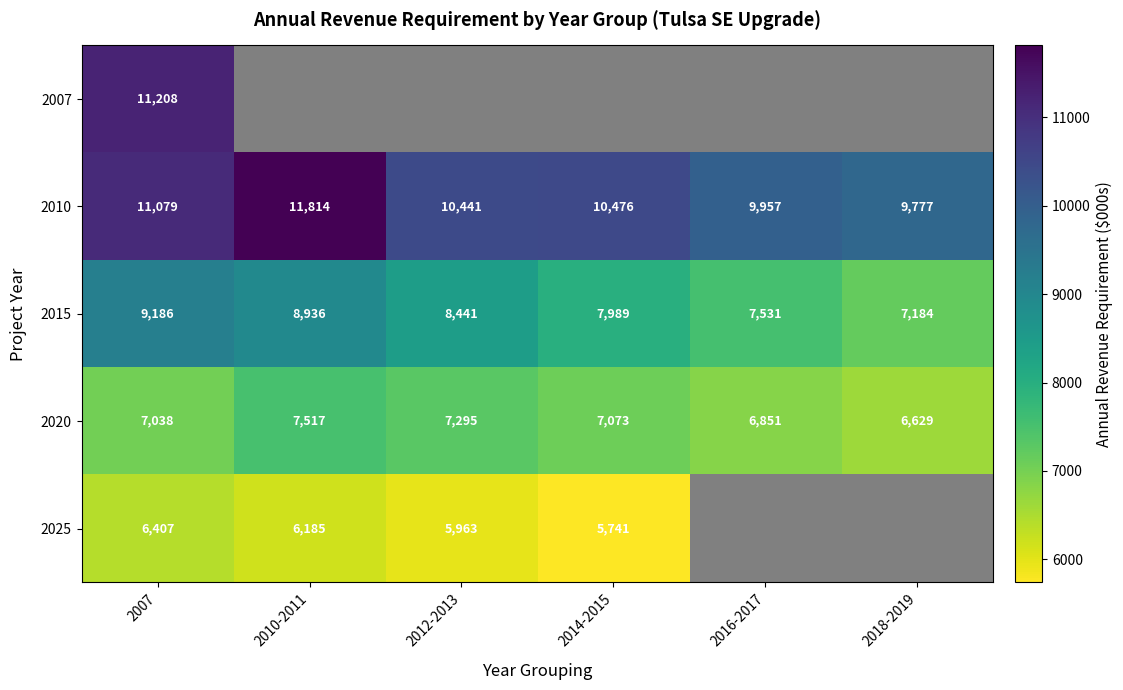

What is the difference between the 2020 values at 2014-2015 and 2010-2011?

444